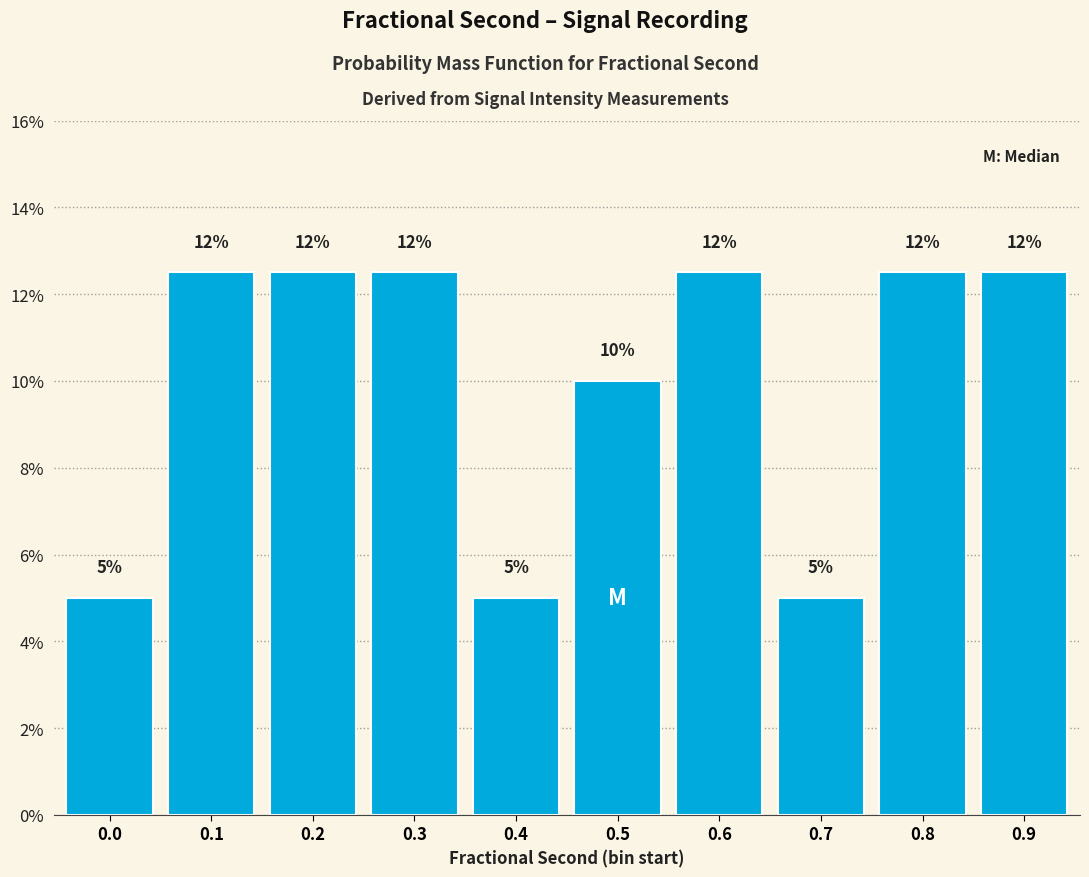

Does the chart contain any negative values?

No